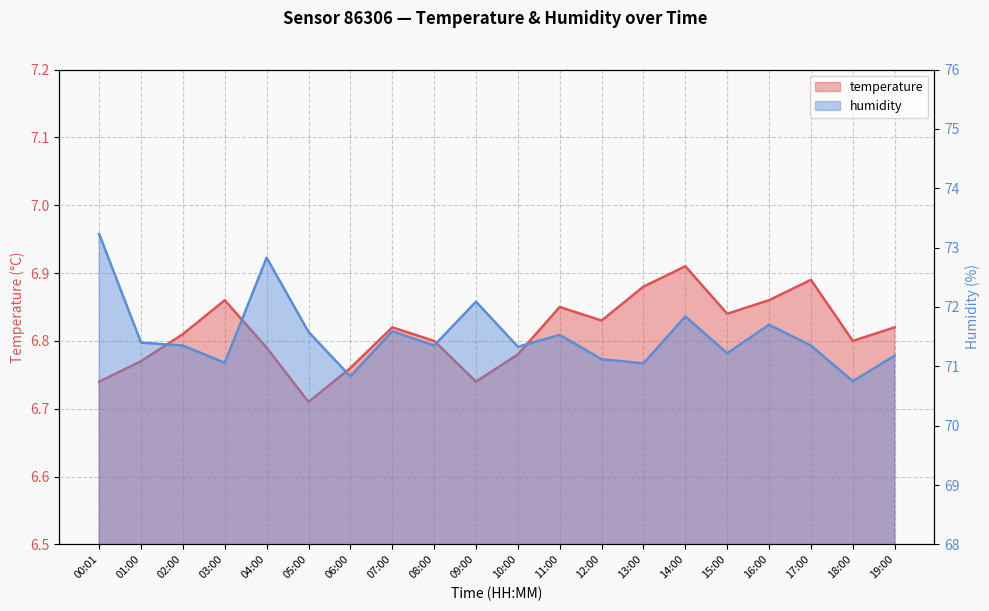

What position from the left is 15:00?

16